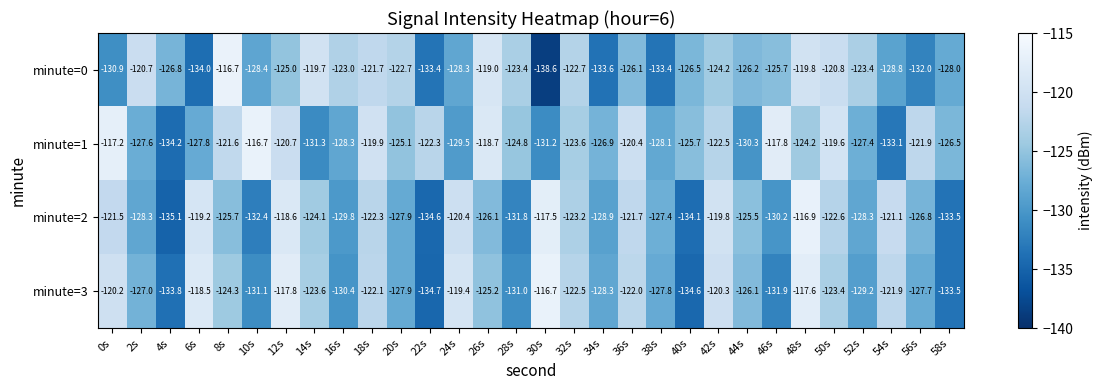

Is the value of minute=0 at 54s greater than the value of minute=1 at 30s?

Yes